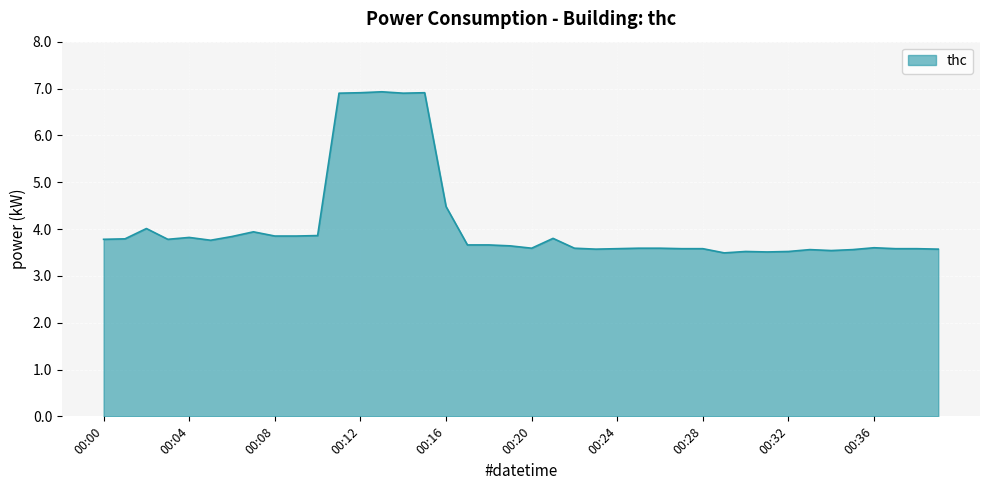

What is the sum of all values?

163.8